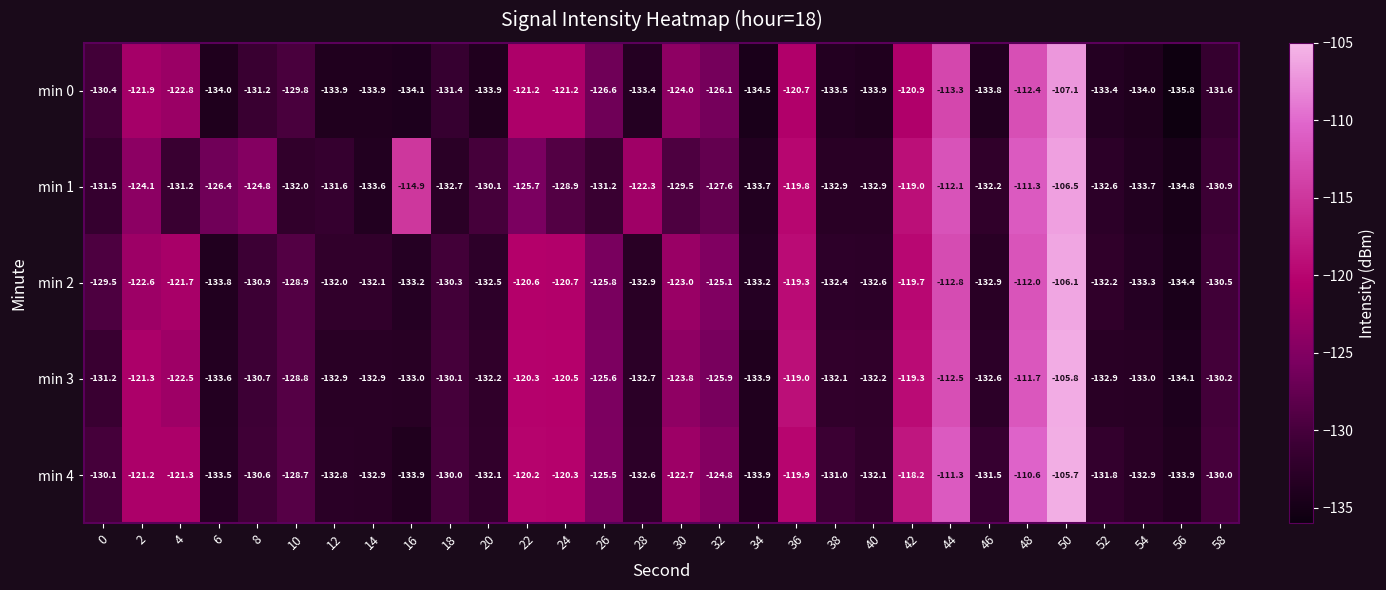

What is the difference between the min 4 values at 46 and 40?

0.6